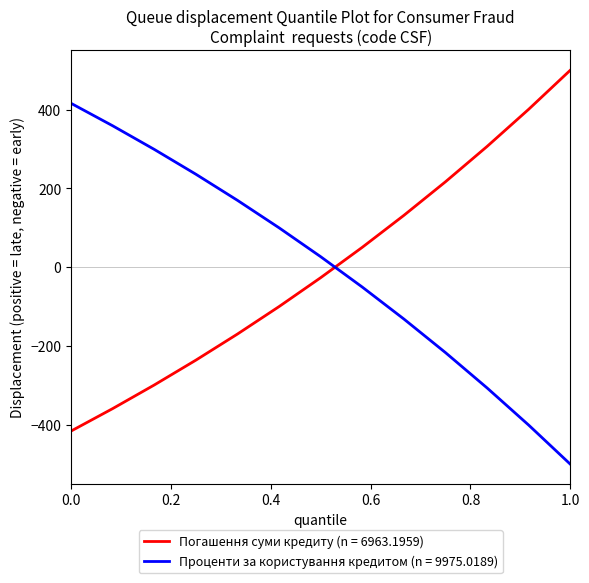

Which series ends up on top after the final intersection of Погашення суми кредиту (n = 6963.1959) and Проценти за користування кредитом (n = 9975.0189)?

Погашення суми кредиту (n = 6963.1959)